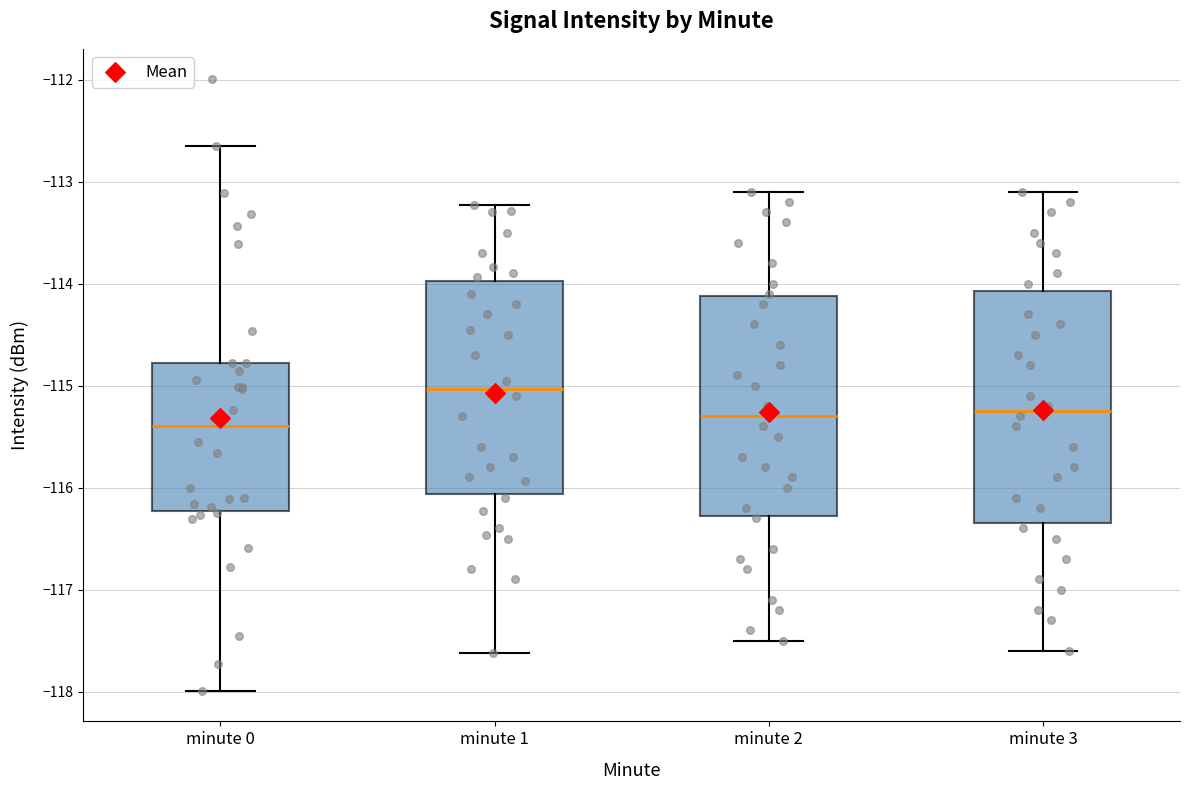

Which box has the highest median line?

minute 1